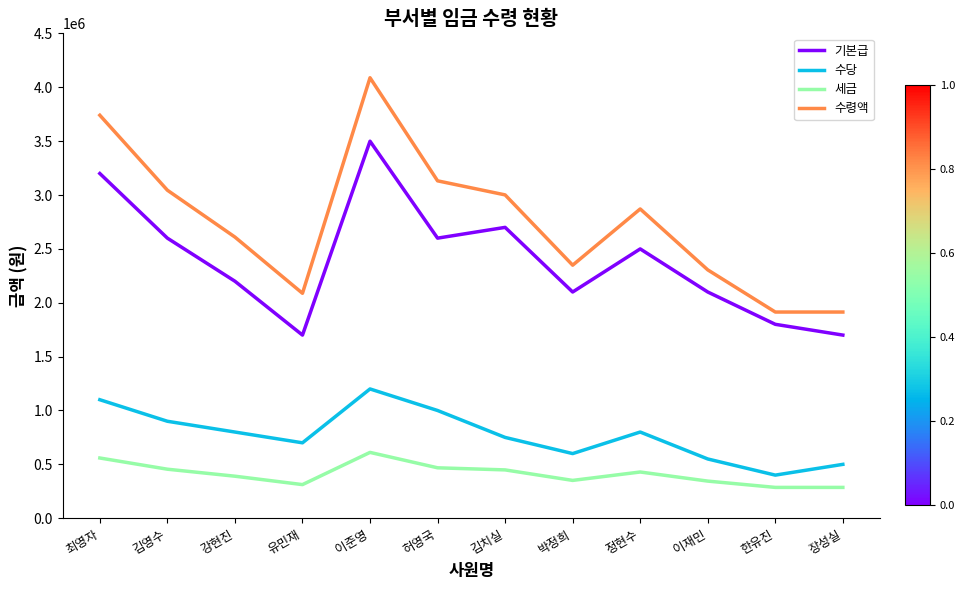

At which category does the chart reach its peak across all series?

이준영